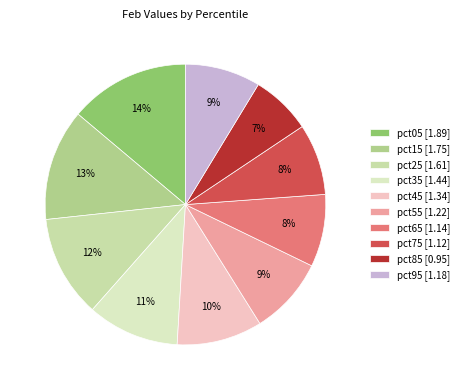

To the nearest percent, what portion does pct65 represent?

8%